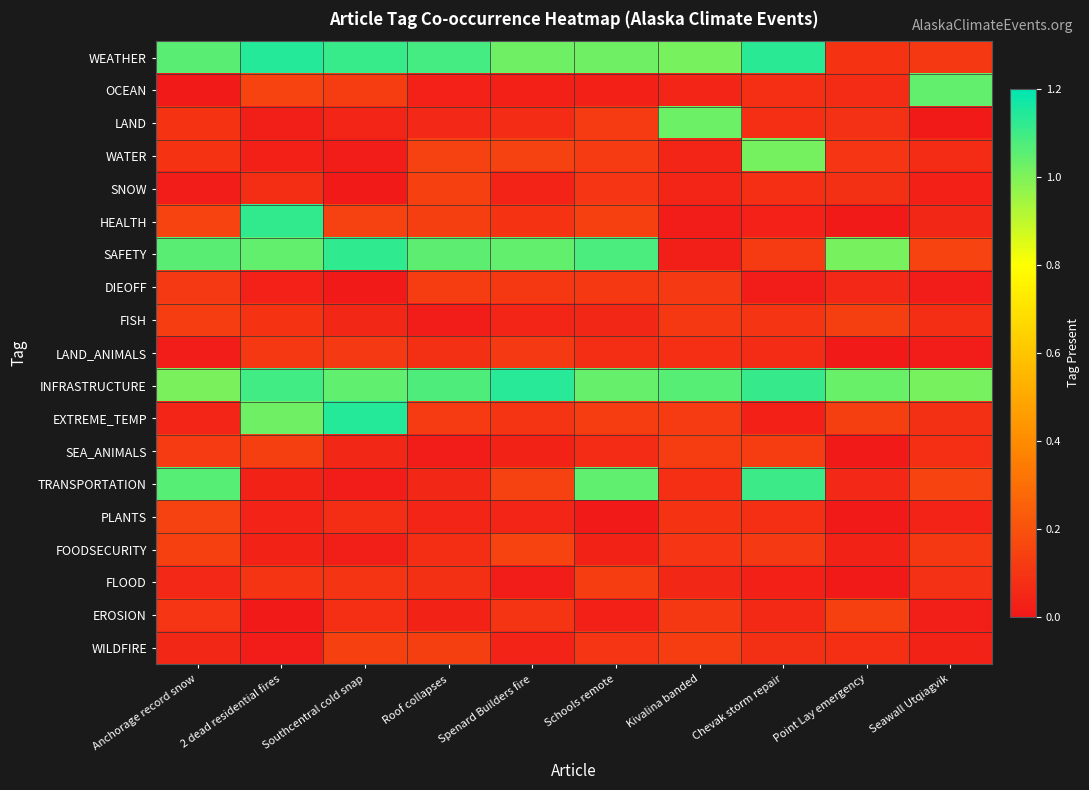

How many data points does each series have?

10